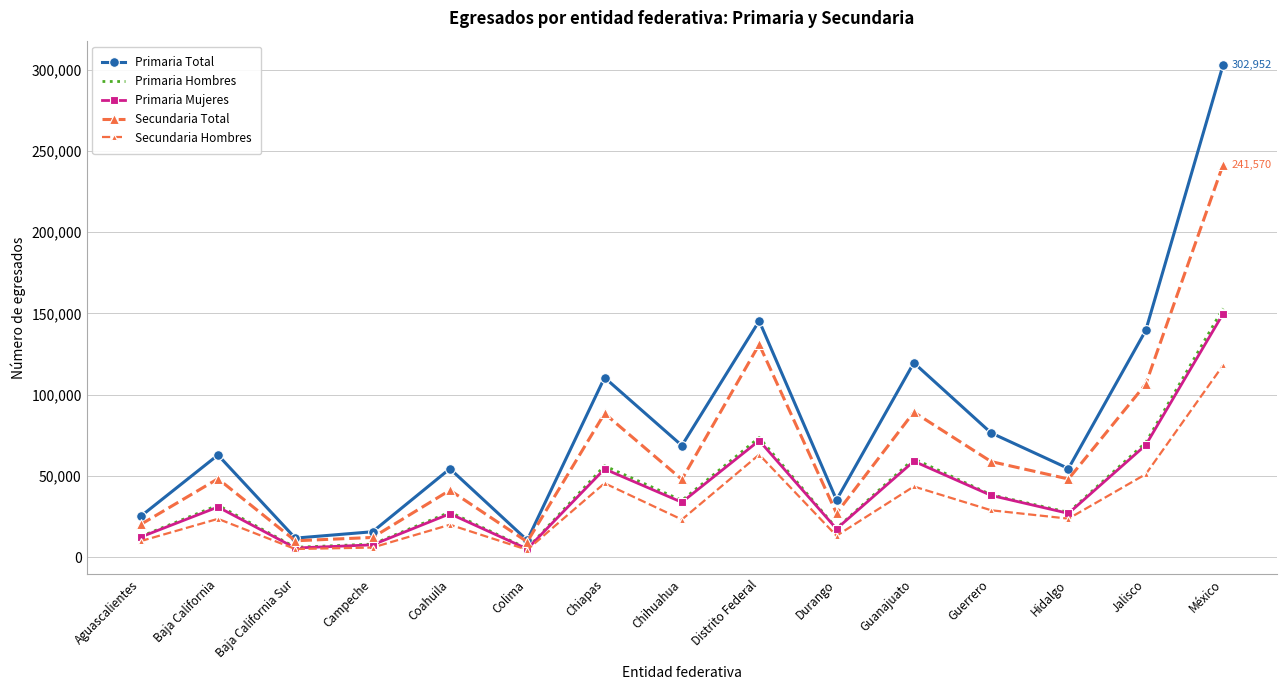

The value of Primaria Mujeres at Coahuila is 41688. True or false?

False